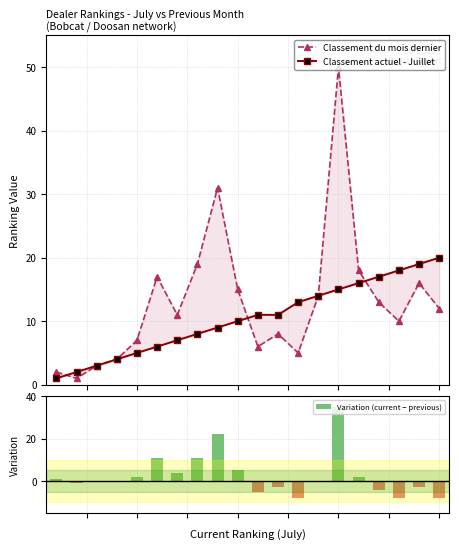

Reading left to right, extract all data points from this chart.

Classement du mois dernier: 2	1	3	4	7	17	11	19	31	15	6	8	5	14	50	18	13	10	16	12
Classement actuel - Juillet: 1	2	3	4	5	6	7	8	9	10	11	11	13	14	15	16	17	18	19	20
Variation (current − previous): 1	-1	0	0	2	11	4	11	22	5	-5	-3	-8	0	35	2	-4	-8	-3	-8